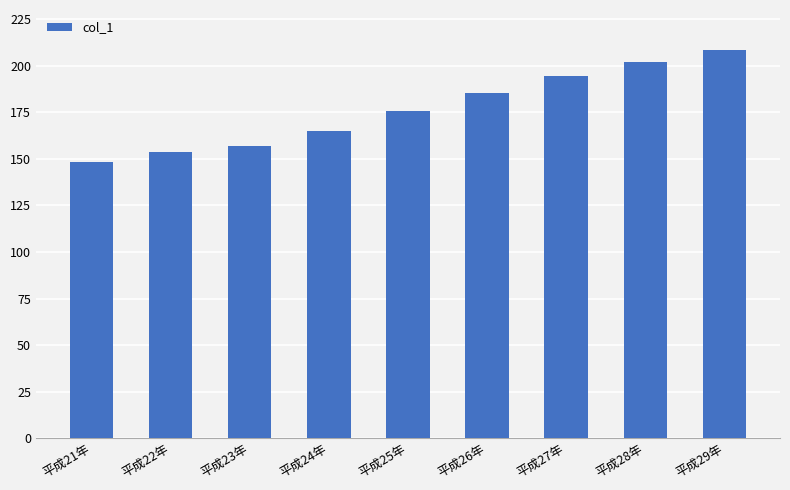

Between 平成22年 and 平成24年, which is larger?

平成24年